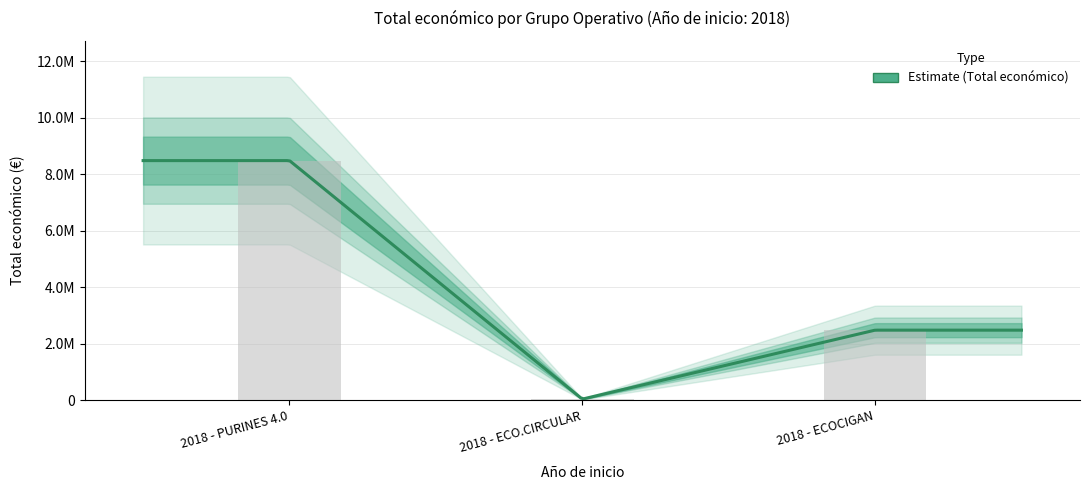

Count the number of data series in this chart.

1